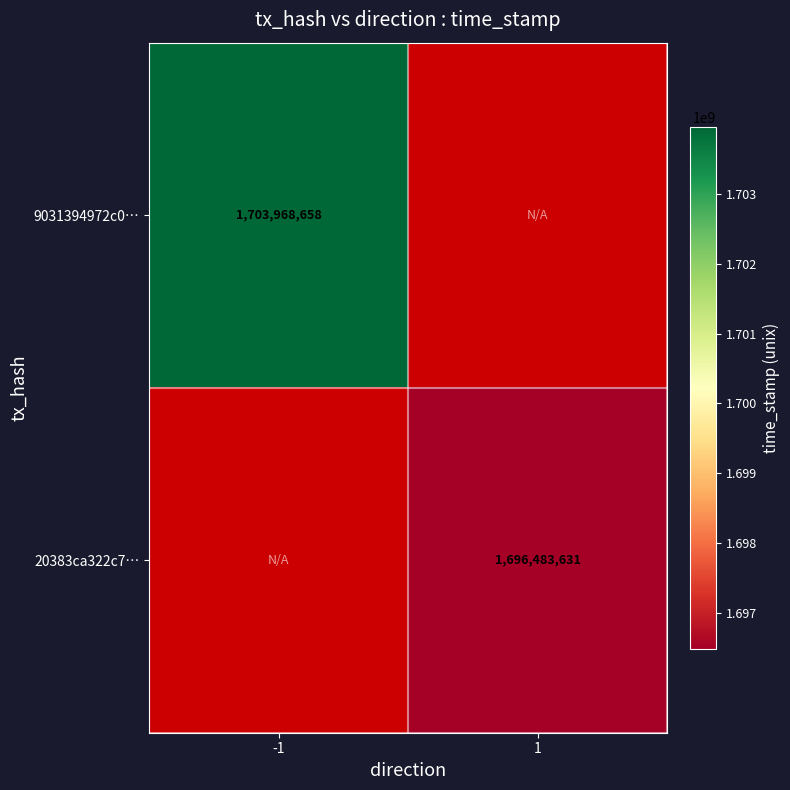

What is the maximum value shown in the chart?

1703968658.0